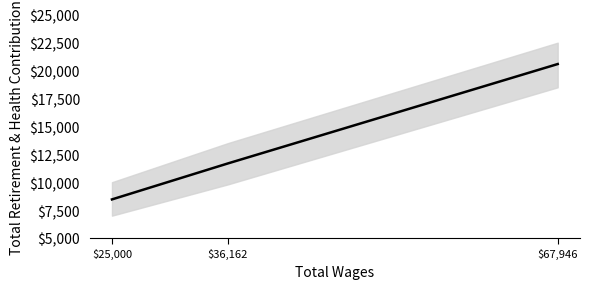

What is the smallest value displayed?

8457